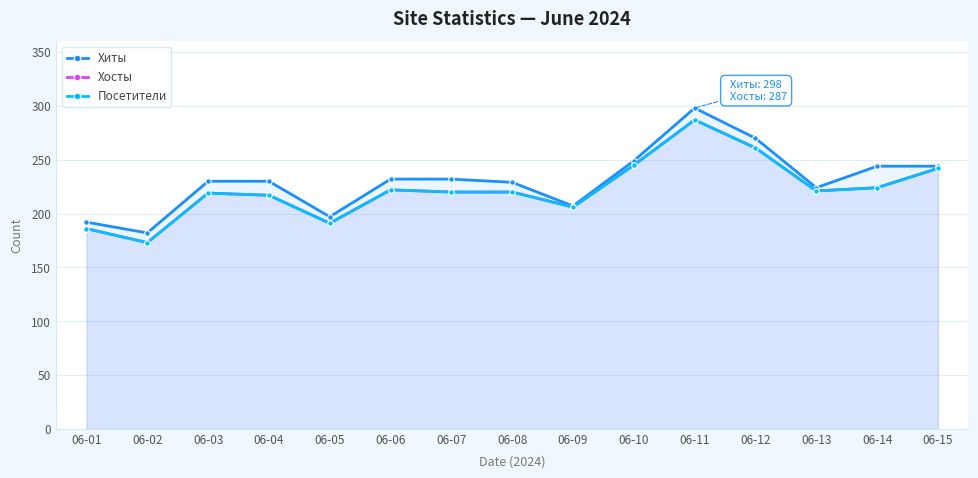

The value of Хиты at 06-06 is 415. True or false?

False